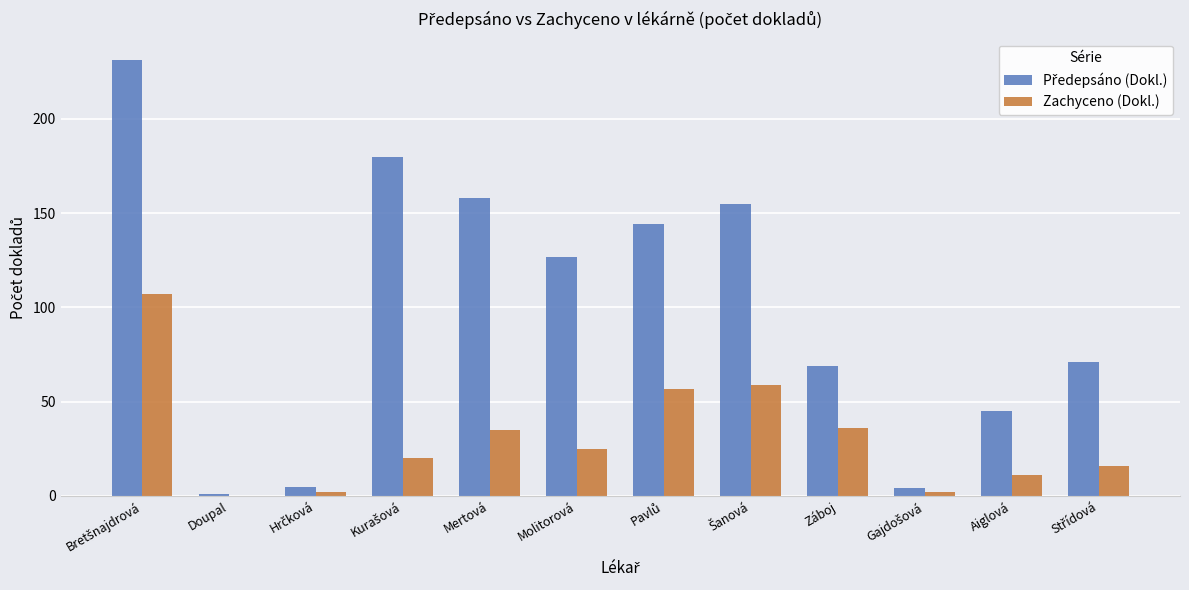

How many groups of bars are there?

12